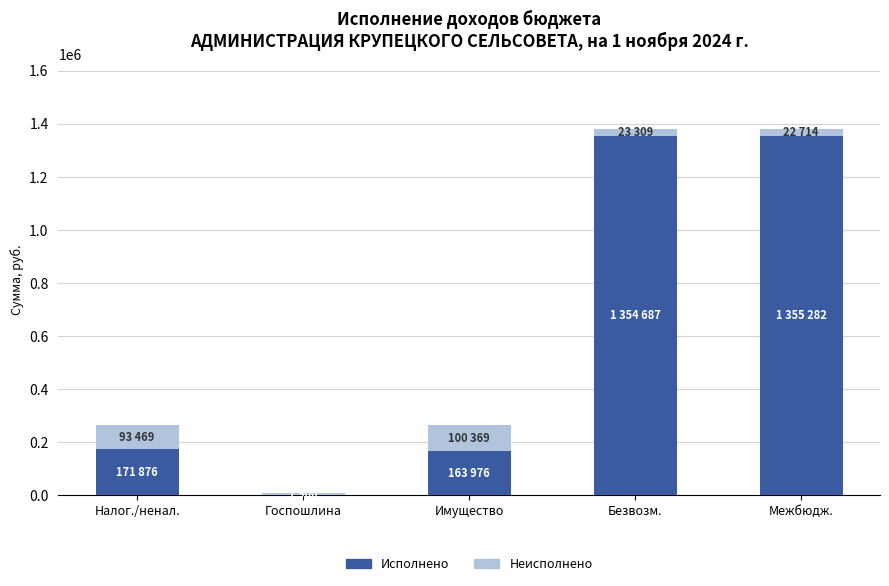

What are all the series names shown in the legend?

Исполнено, Неисполнено